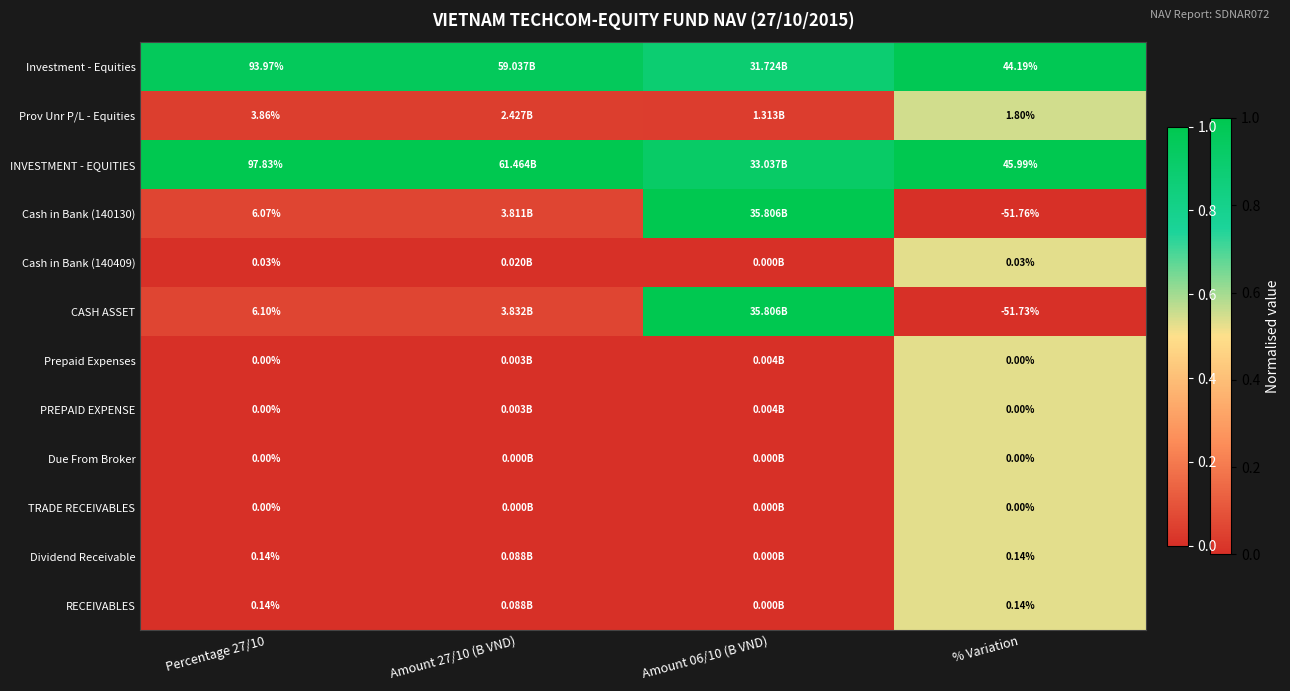

Is the value of CASH ASSET at % Variation greater than the value of Cash in Bank (140130) at % Variation?

Yes